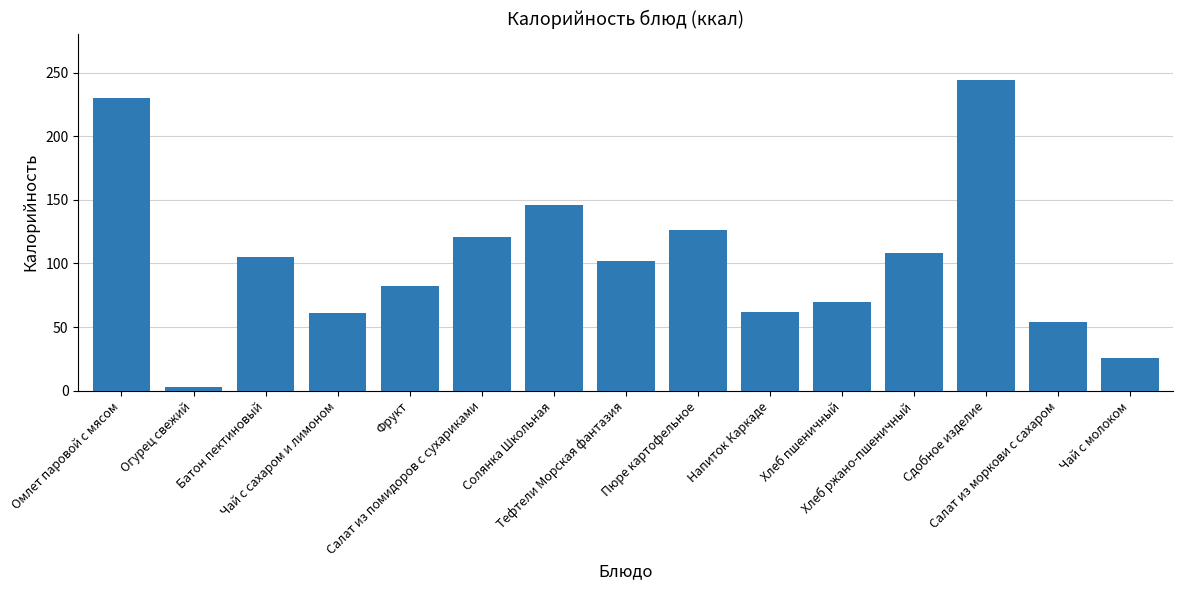

At which label does the data first exceed 102?

Омлет паровой с мясом